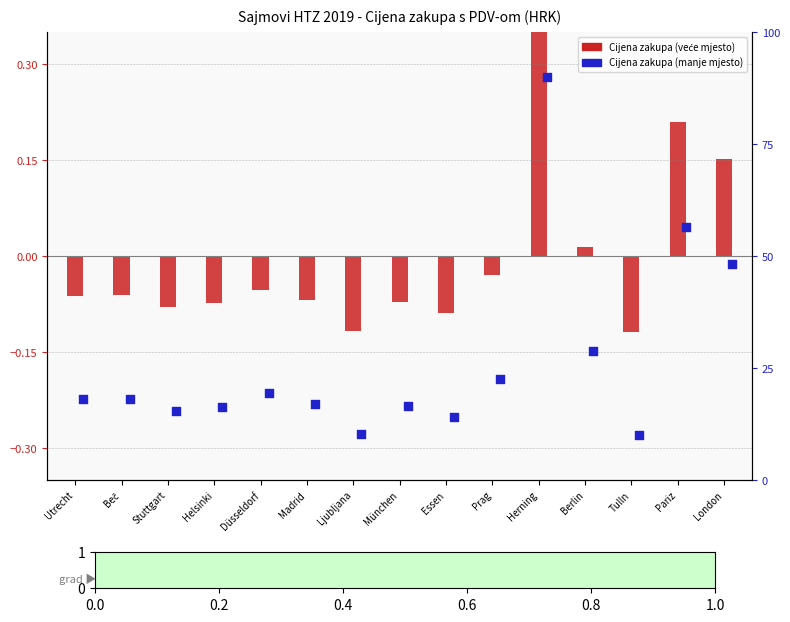

At how many categories does at least one series exceed 27?

4